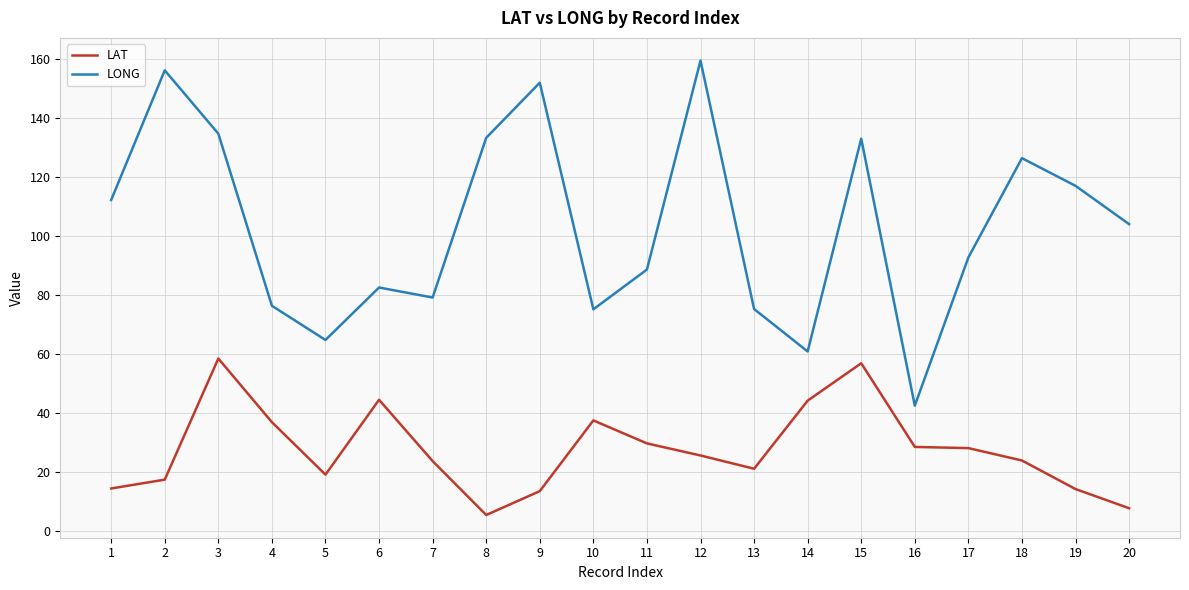

What is the spread (max minus min) of values at 2?

138.9